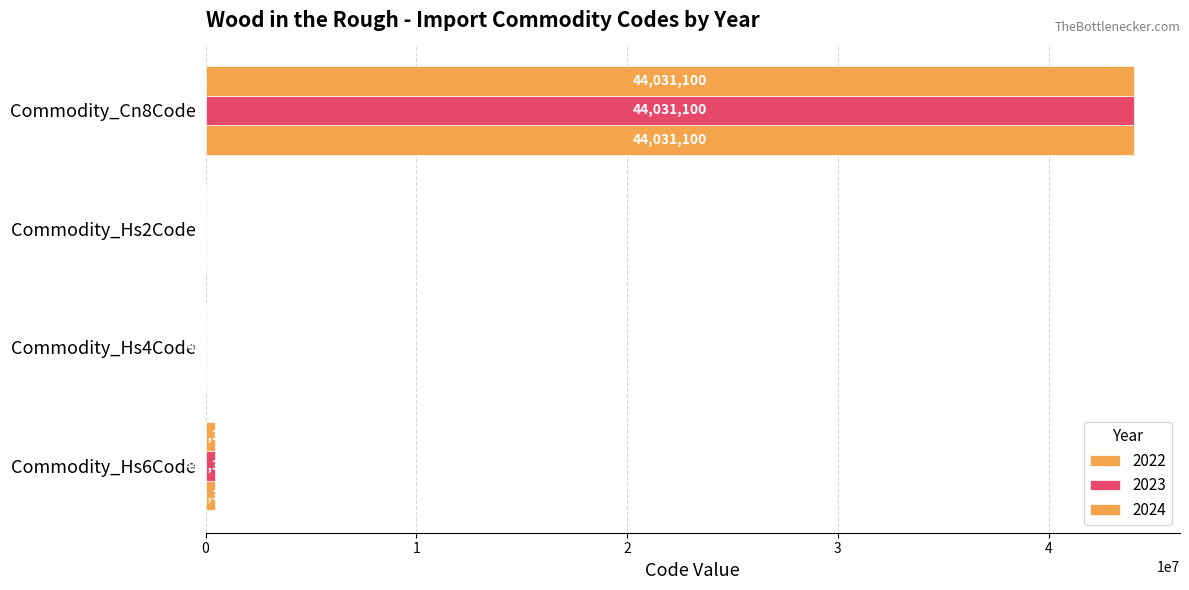

Count the number of categories in the chart.

4